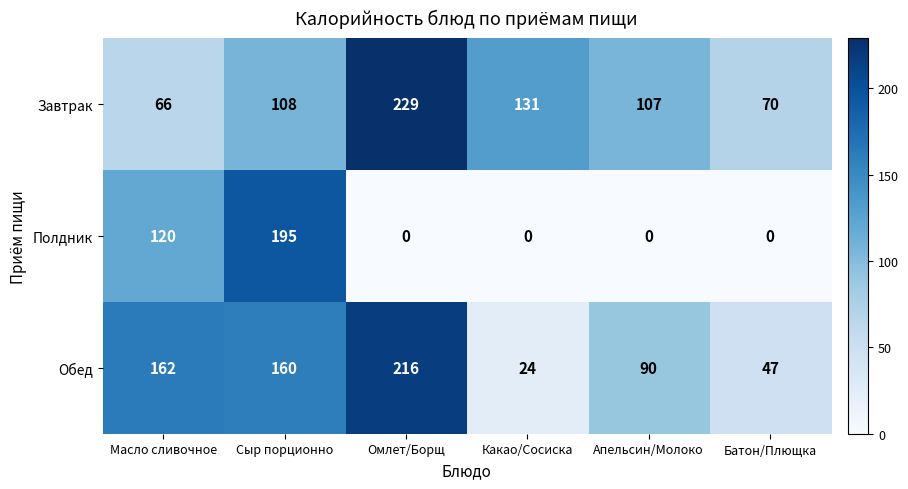

What is the difference between the maximum and second lowest values in the Завтрак series?

159